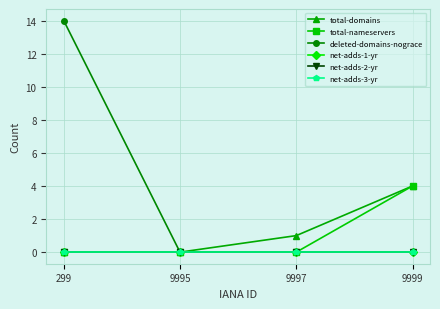

What is the sum of all total-nameservers values?

4